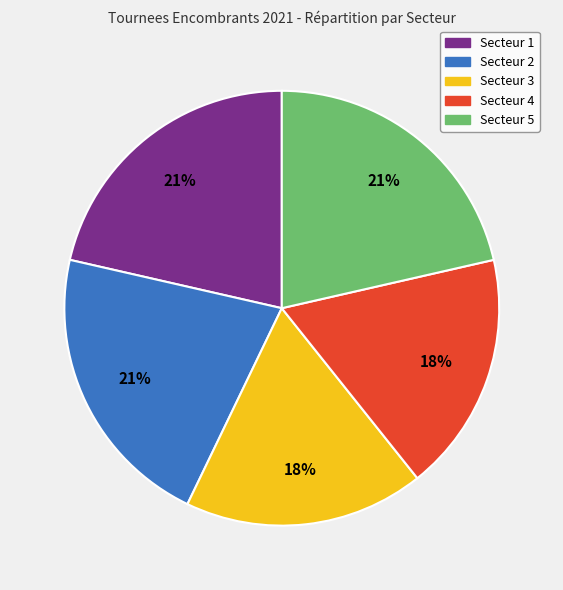

Count the number of slices in the pie.

5